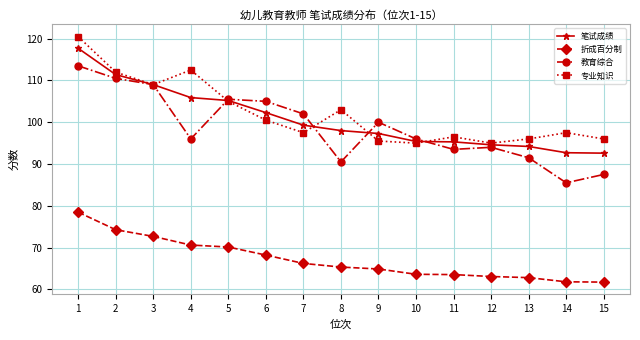

What is the total value across all series at 7?

365.0